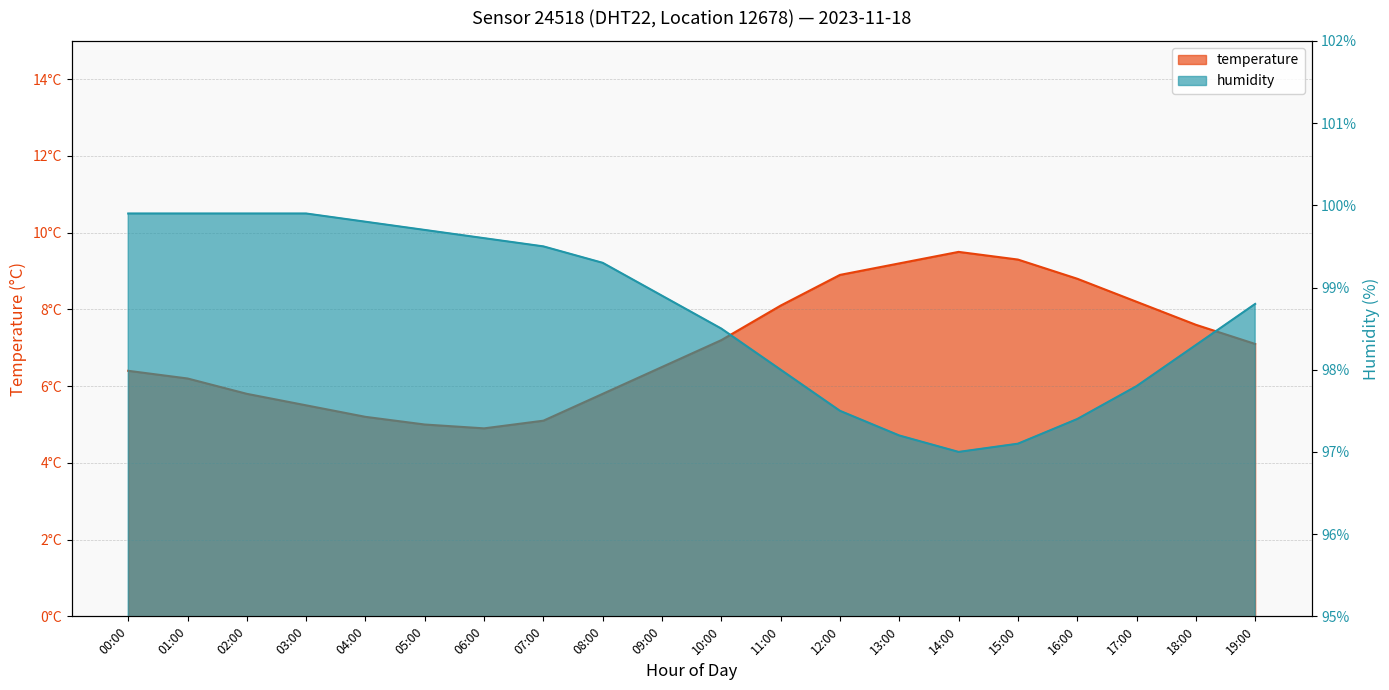

Which series has the largest total across all categories?

humidity